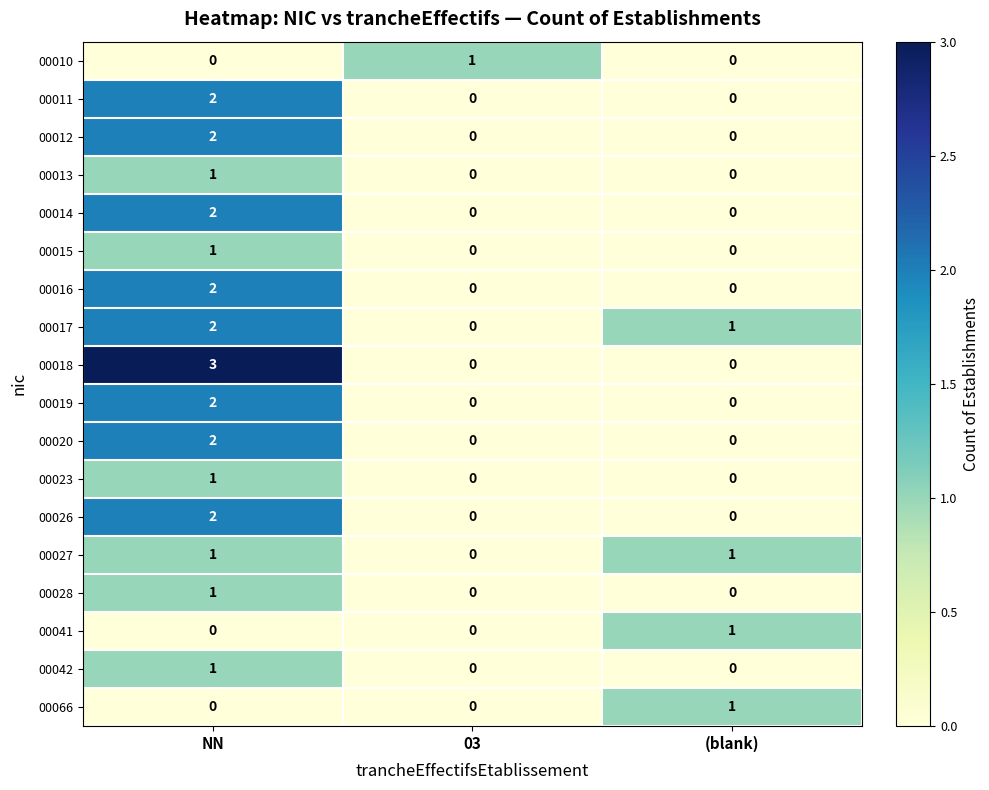

Is it true that 00020 equals -1 at 03?

False